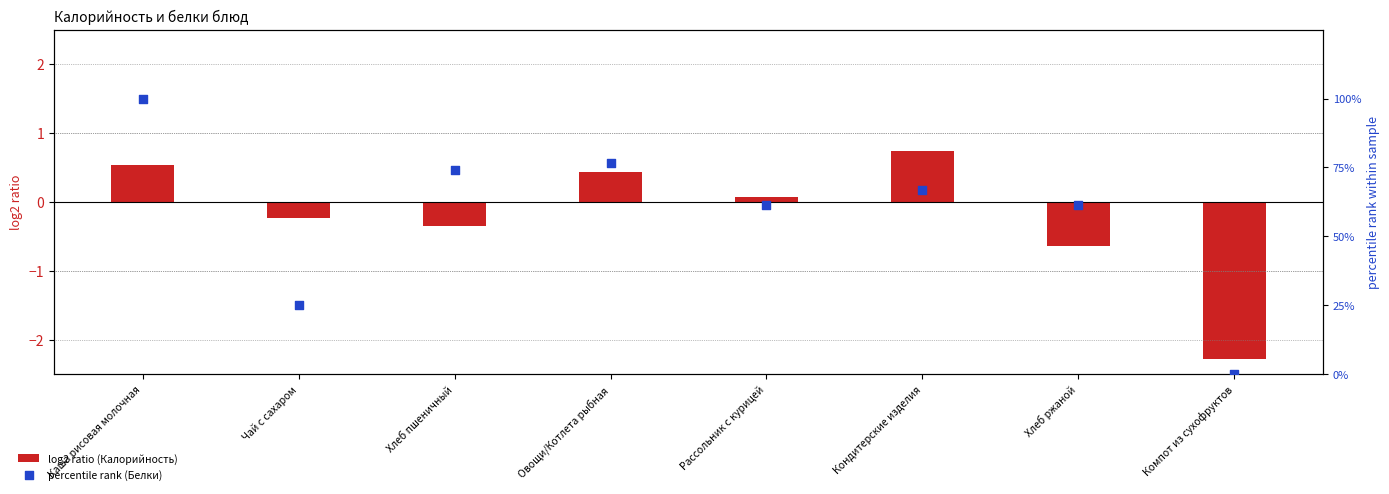

Which series contains the lowest Y value?

log2 ratio (Калорийность)